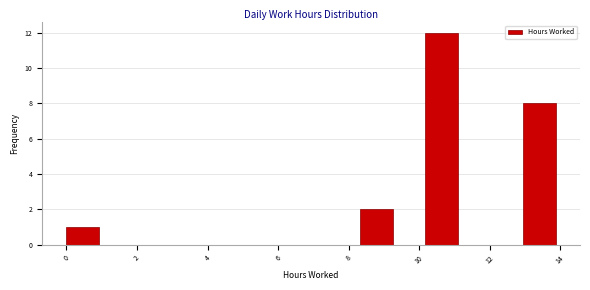

Over which range of the x-axis is the bar tallest?

10.2 to 11.0